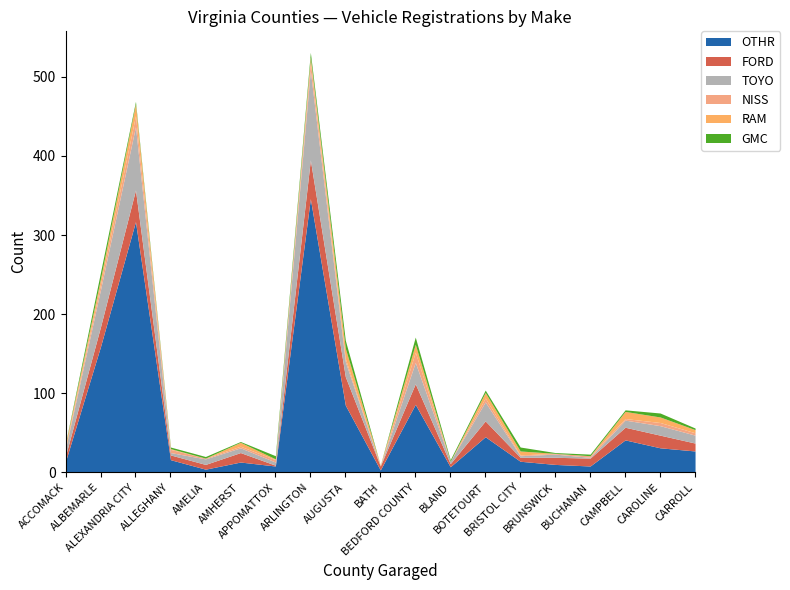

True or false: NISS and OTHR intersect in this chart.

False